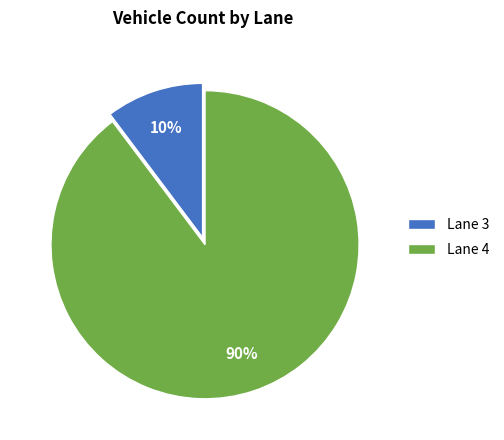

Between Lane 3 and Lane 4, which is larger?

Lane 4